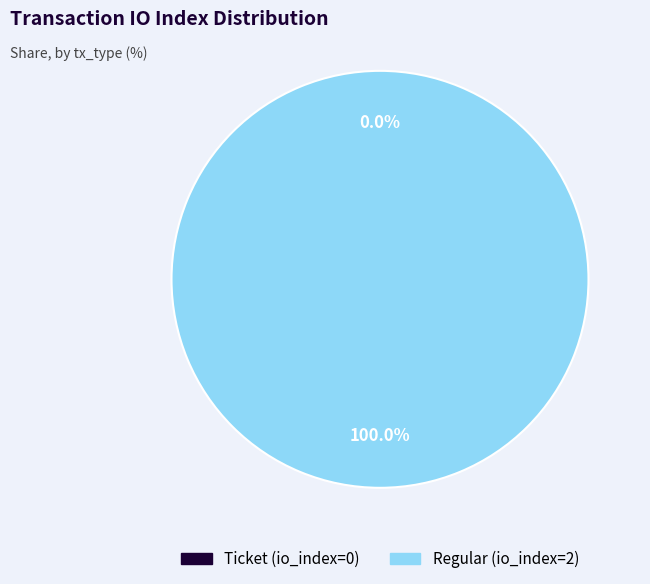

To the nearest percent, what is the difference between the Ticket (io_index=0) and Regular (io_index=2) slice percentages?

100%